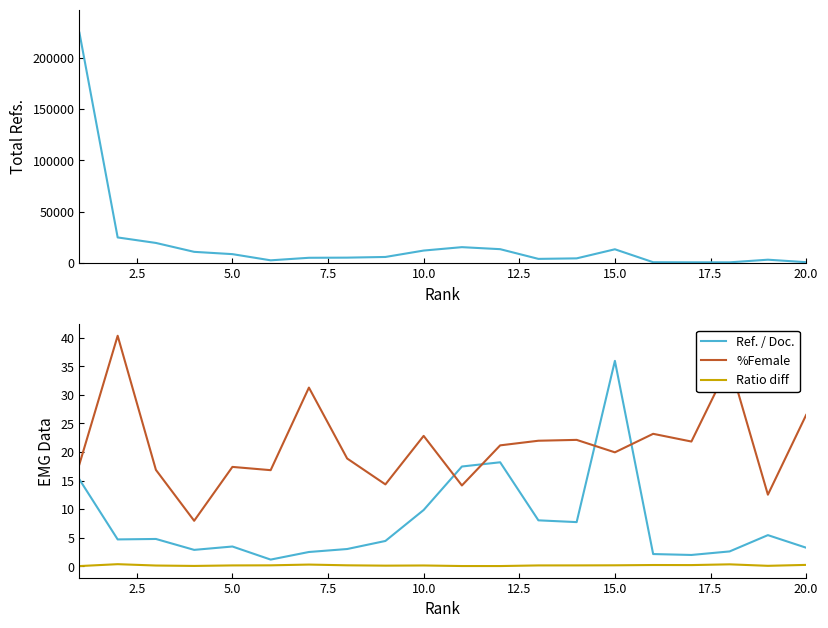

The value of Ref. / Doc. at 10.0 is 15.9. True or false?

False